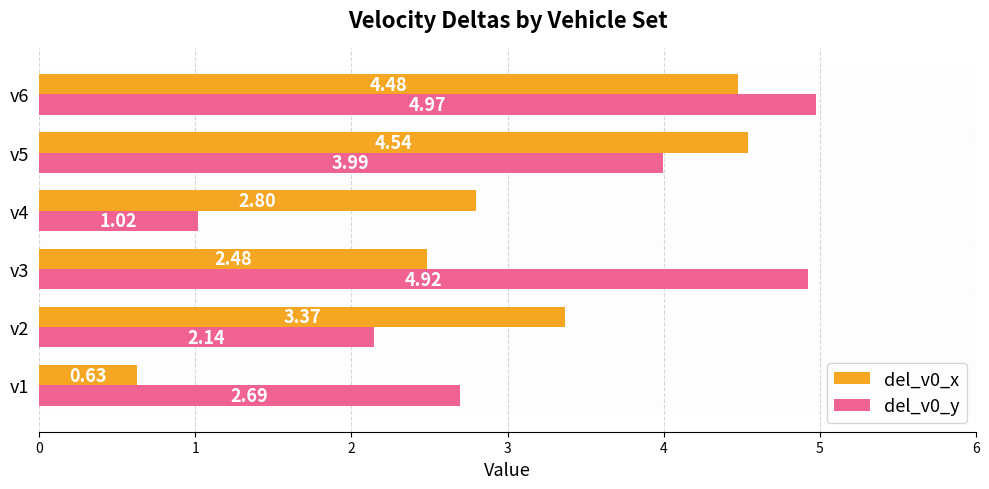

Which series has the largest total across all categories?

del_v0_y